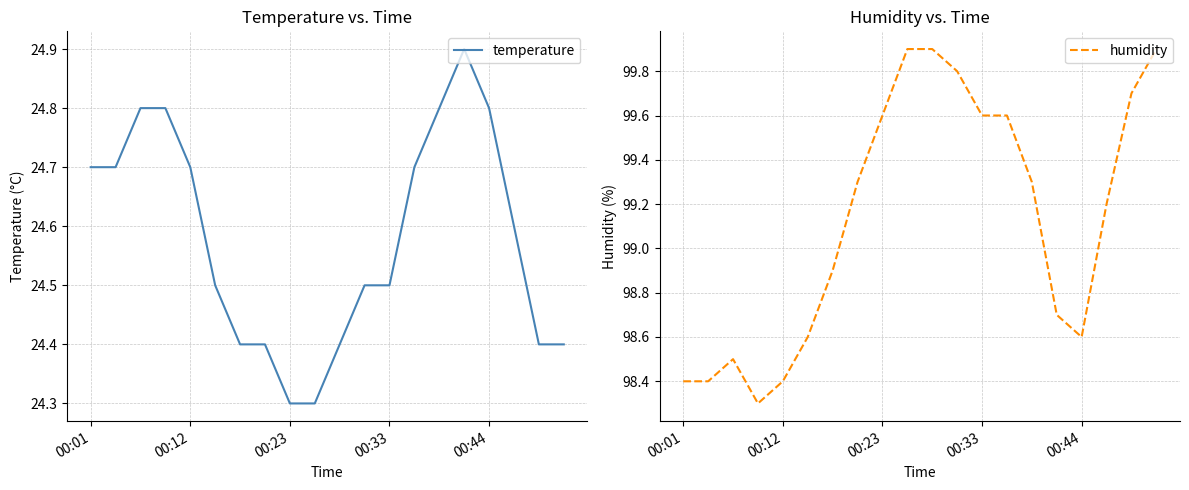

What is the spread (max minus min) of values at 6?

74.5